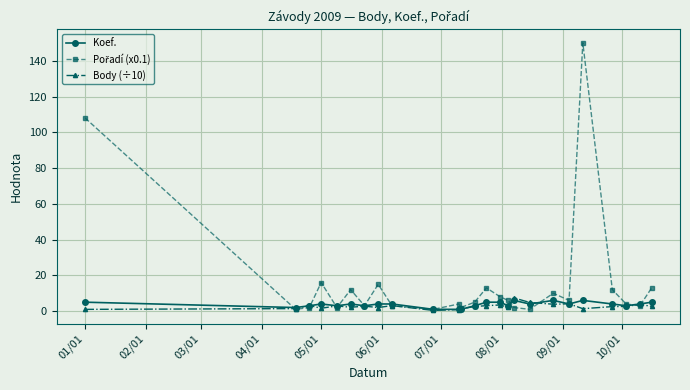

What is the greatest value displayed?

150.0